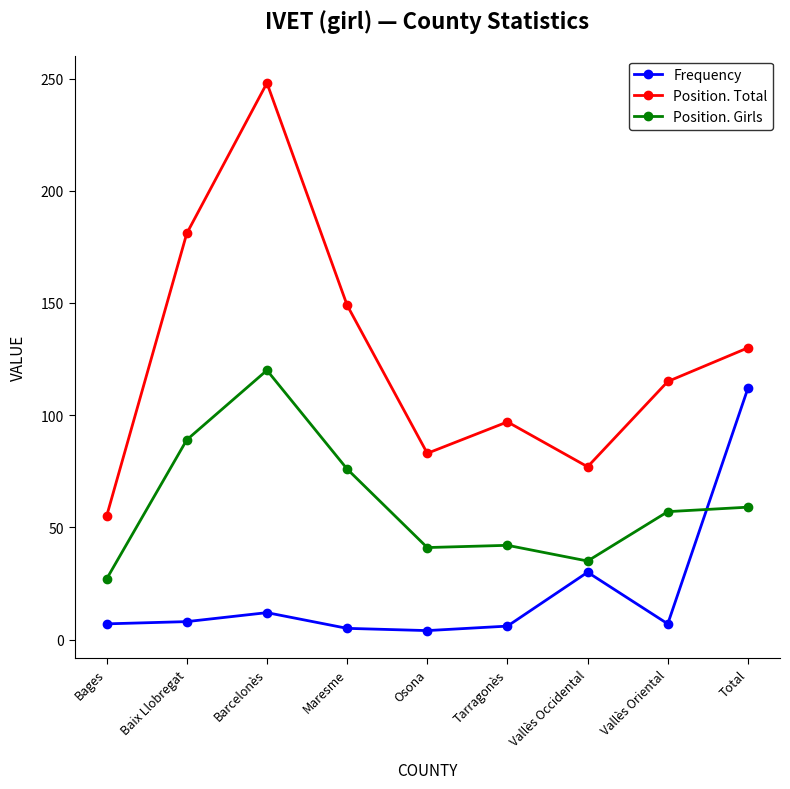

At which category is the sum across all series the highest?

Barcelonès